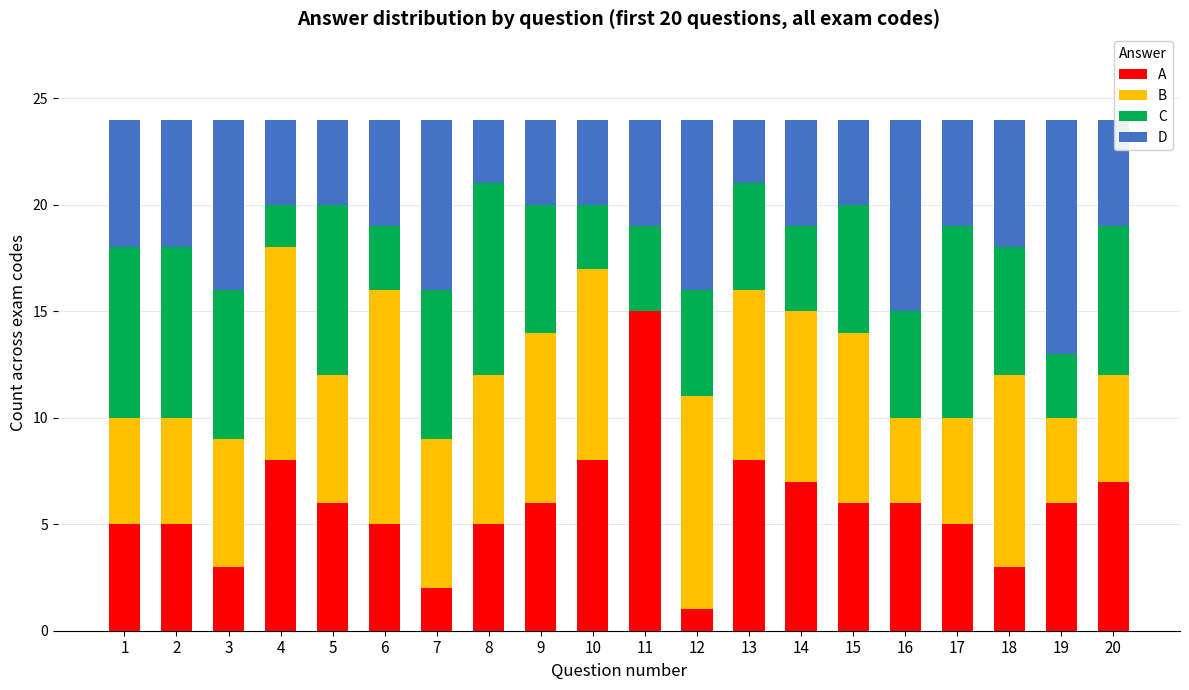

What is the total value across all series at 12?

24